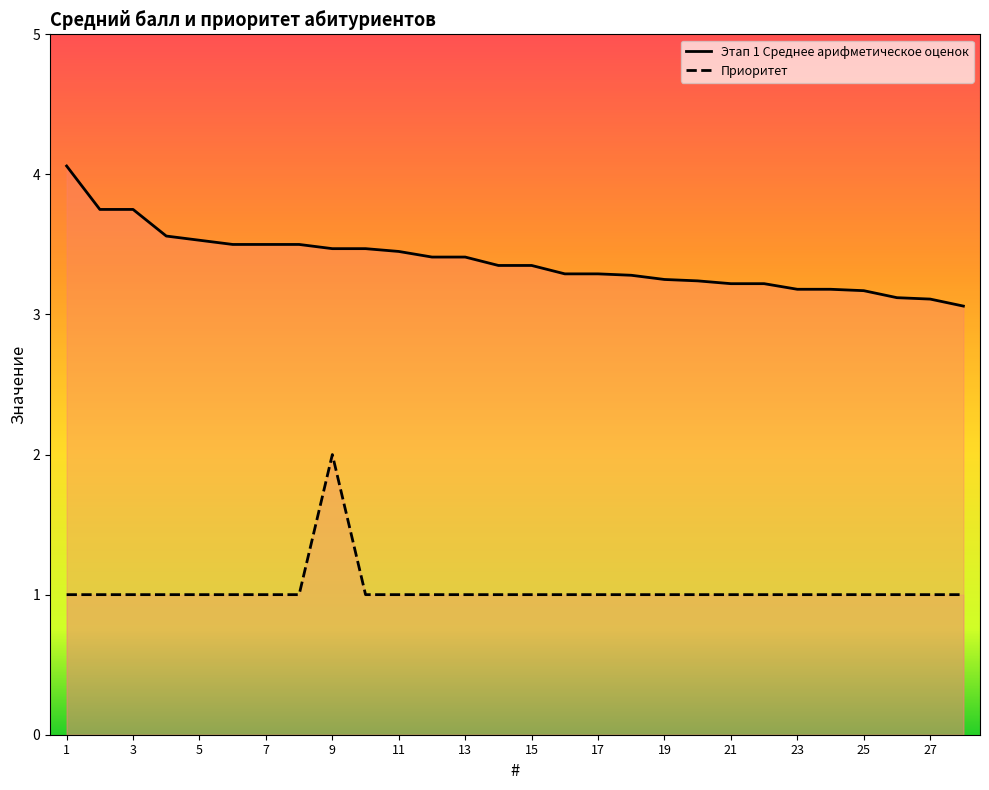

What are all the series names shown in the legend?

Этап 1 Среднее арифметическое оценок, Приоритет